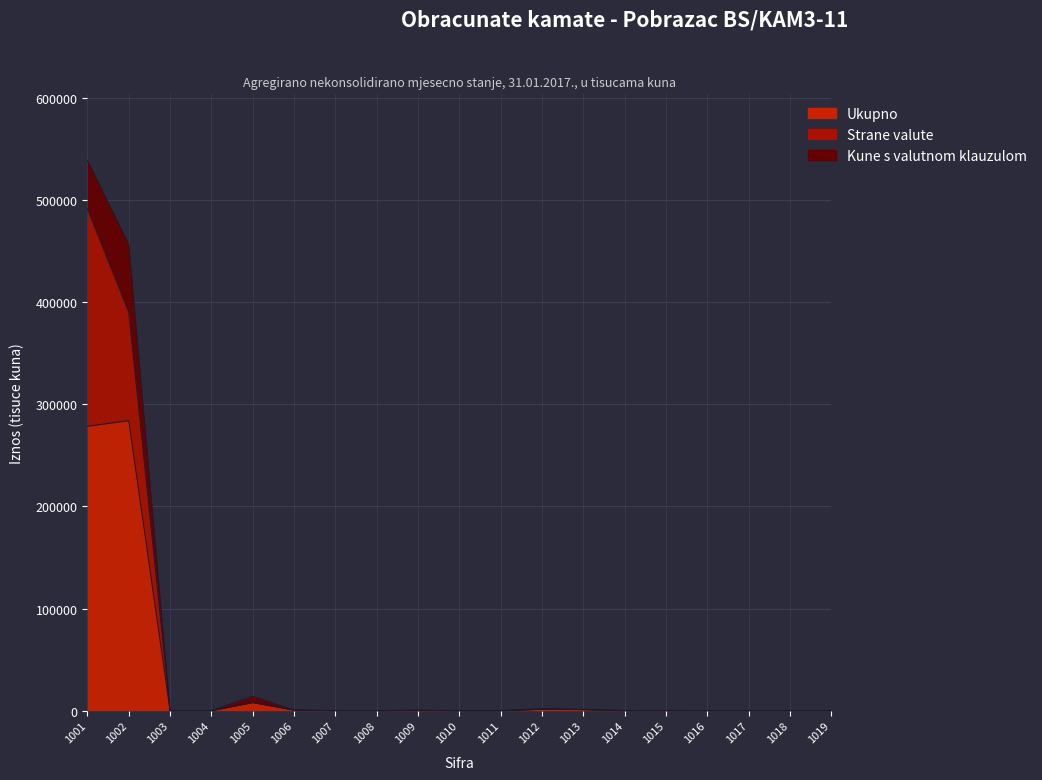

What is the difference between the second highest and minimum values in the Ukupno series?

278529